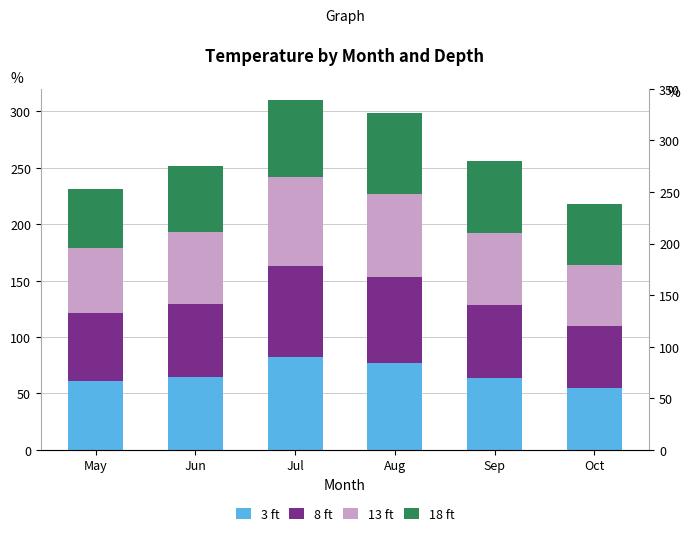

Reading left to right, transcribe all the data shown in this chart.

3 ft: 61	65	82	77	64	55
8 ft: 60	64	81	76	64	55
13 ft: 58	64	79	74	64	54
18 ft: 52	59	68	72	64	54